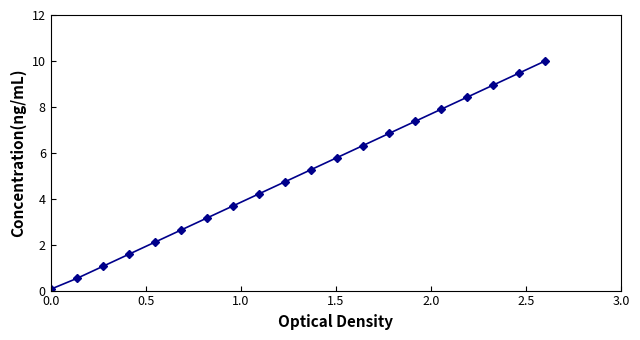

What is the average value?

5.0